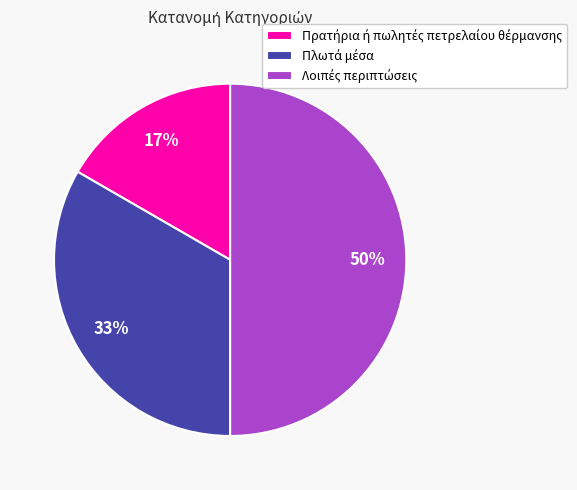

To the nearest percent, what is the average slice percentage?

33%